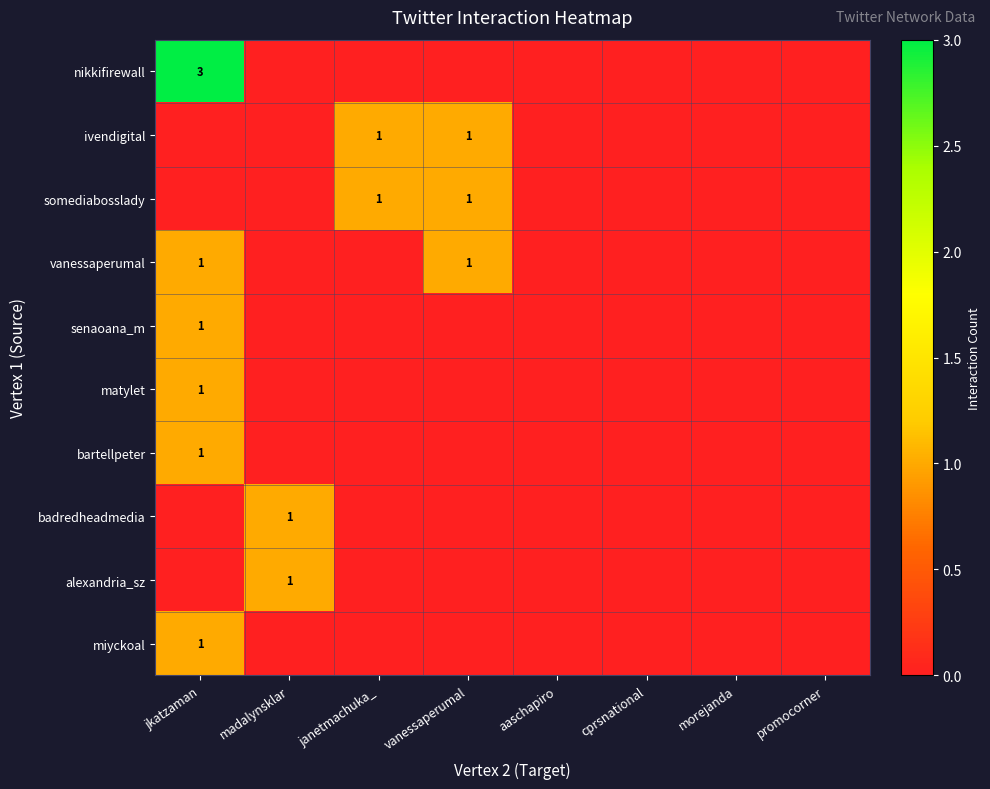

Which has a higher value, vanessaperumal or aaschapiro?

vanessaperumal